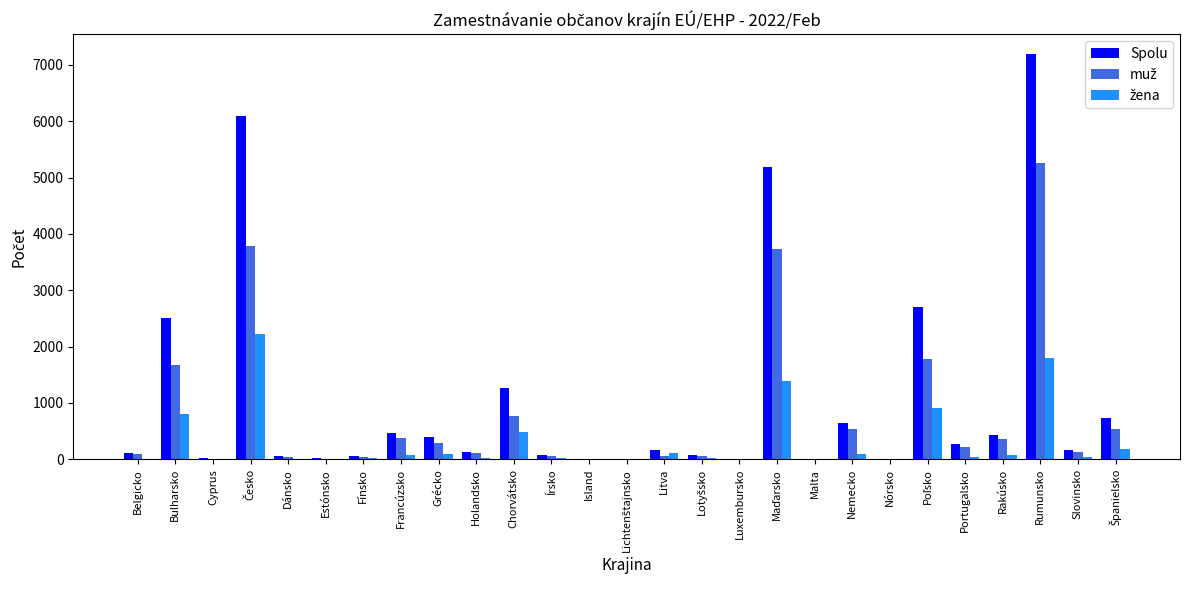

Which series has the largest total across all categories?

Spolu